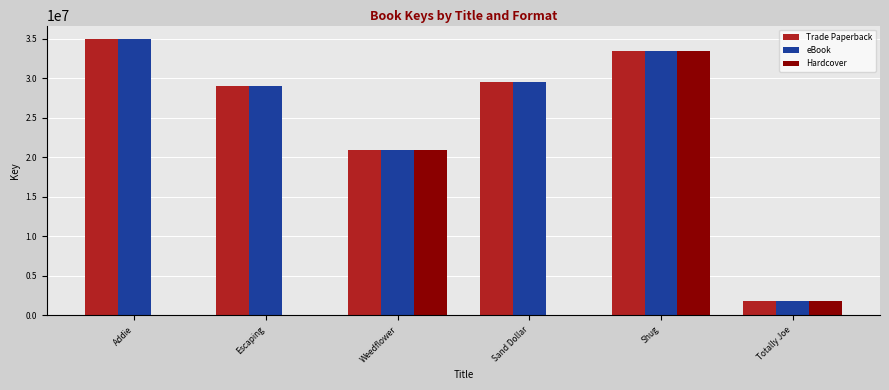

Are the bars grouped side by side (vs. stacked)?

Yes